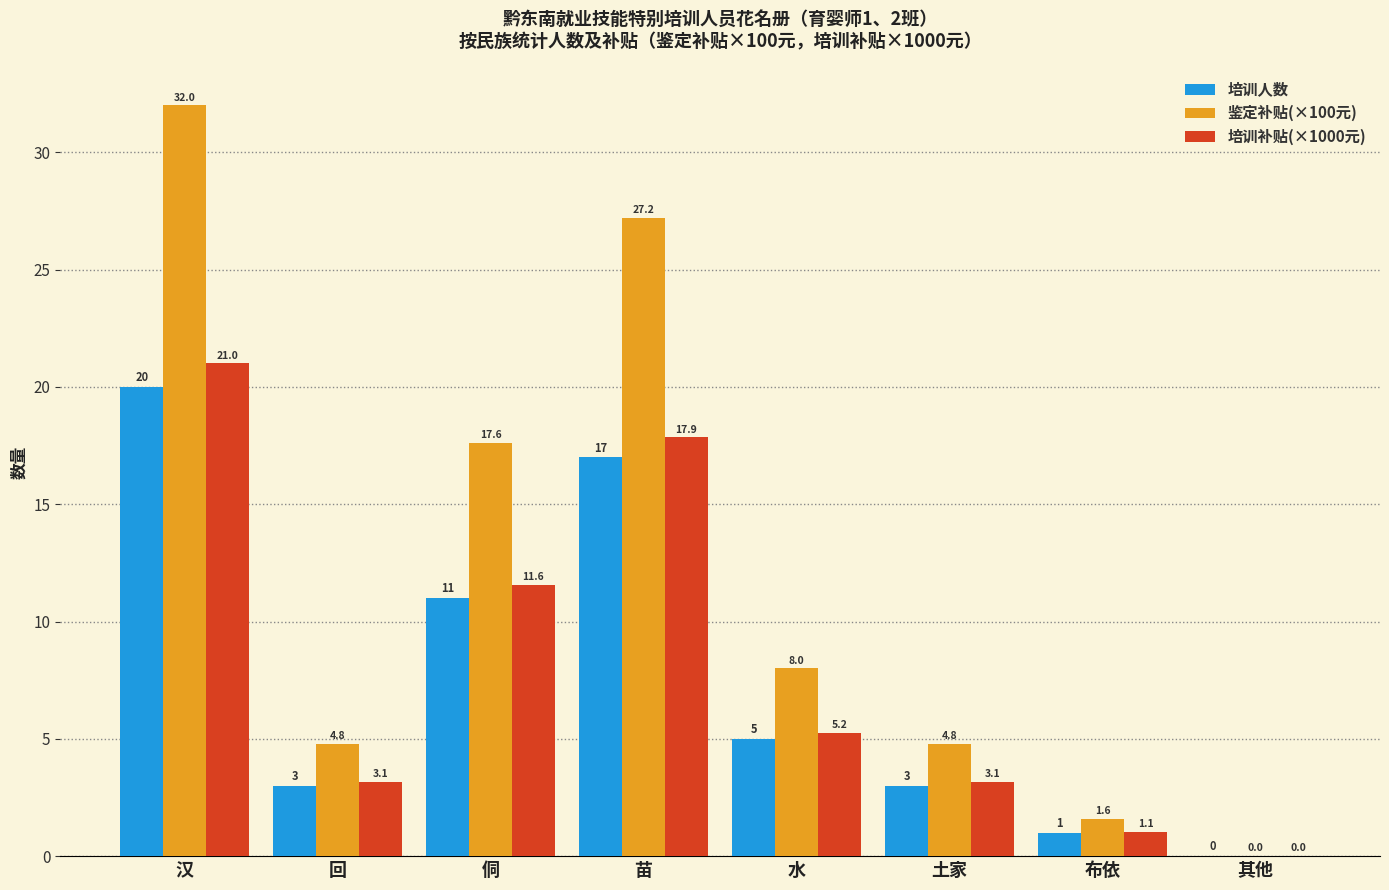

At which label does 培训人数 first exceed 5?

汉